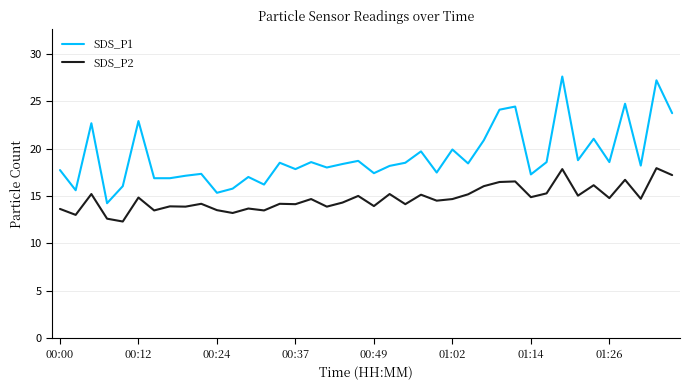

What is the average value of the SDS_P2 series?

14.7